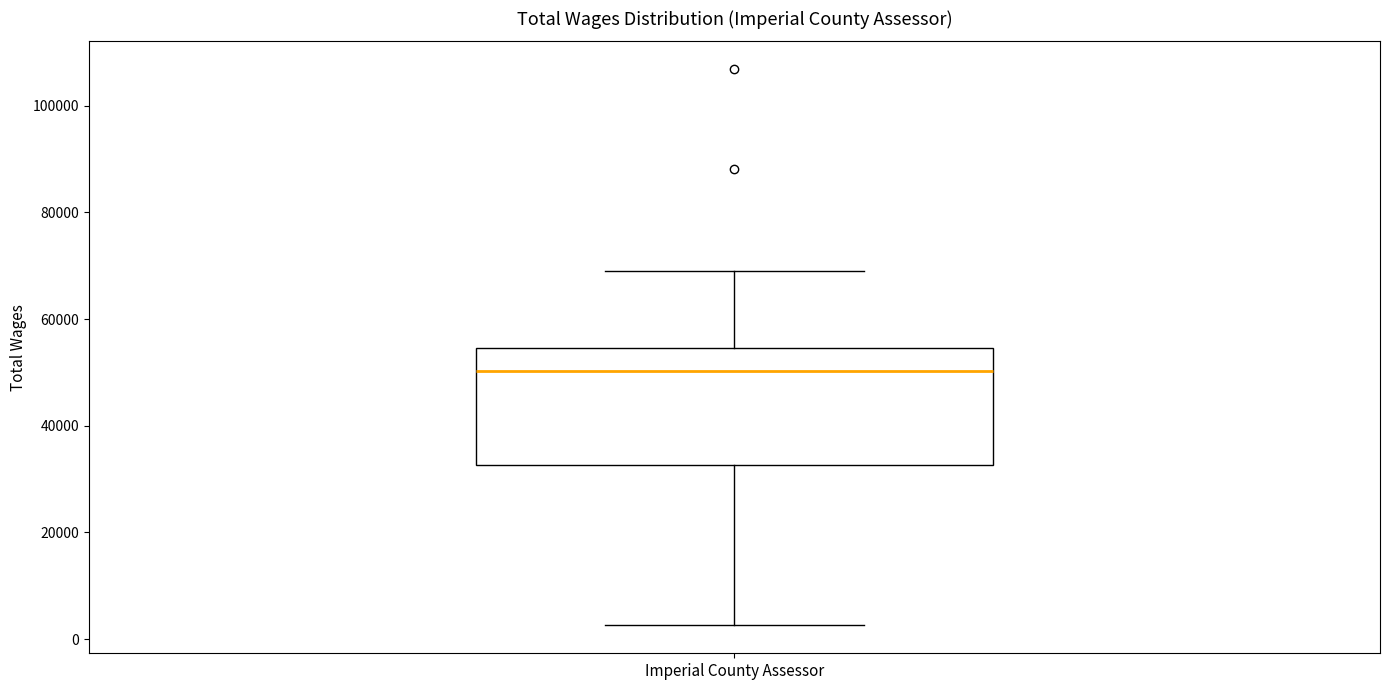

Transcribe this box plot: give where the median line is, the range the box spans, and where the two whiskers end, as read against the y-axis. The values are not printed on the chart, so give them approximately, as read against the axis.

median 50000, box 32000 to 54000, whiskers 2000 to 70000